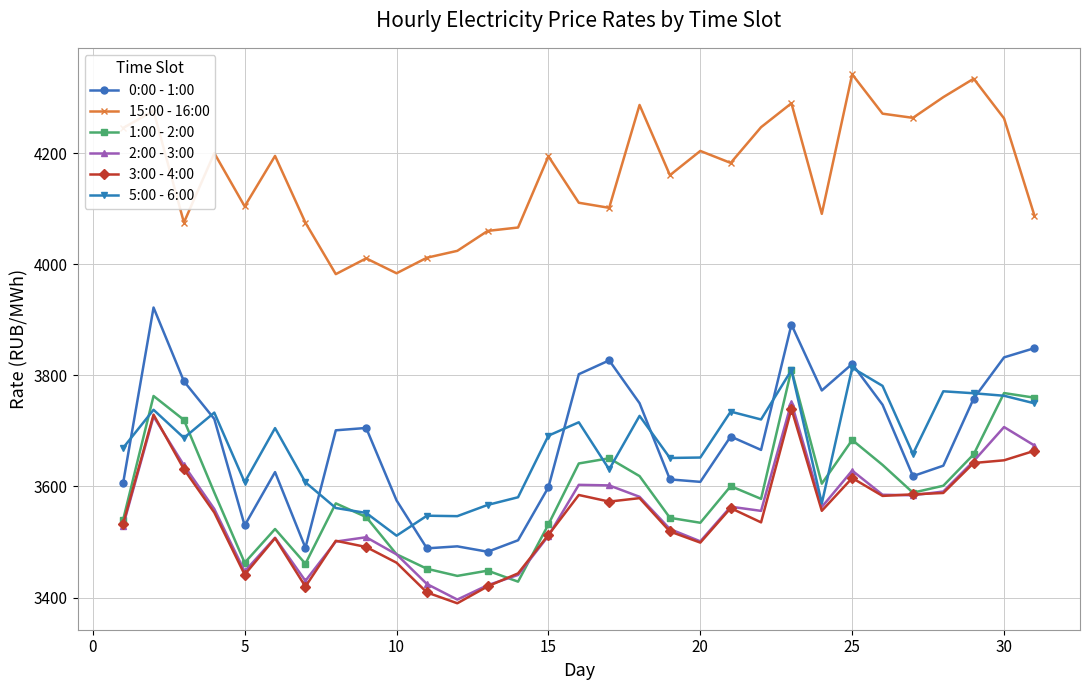

In 2:00 - 3:00, how many points are lower than both neighbors (excluding endpoints)?

7